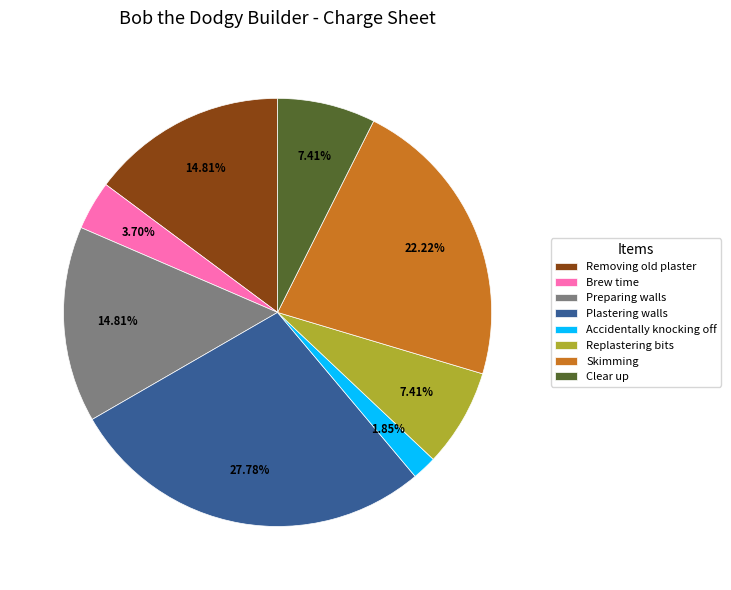

How many segments does this pie chart have?

8